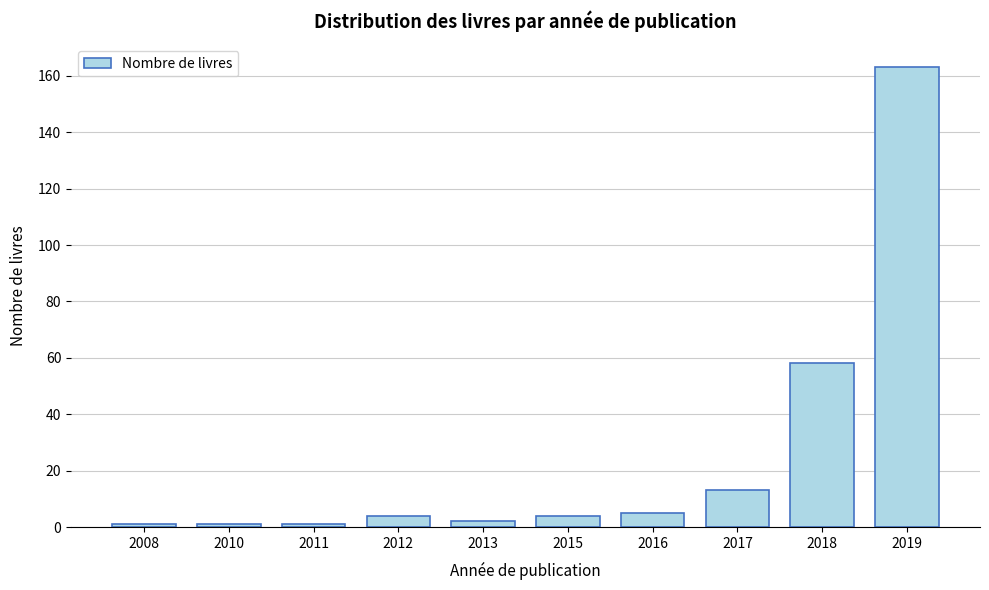

Reading left to right, extract all data points from this chart.

2008=1	2010=1	2011=1	2012=4	2013=2	2015=4	2016=5	2017=13	2018=58	2019=163